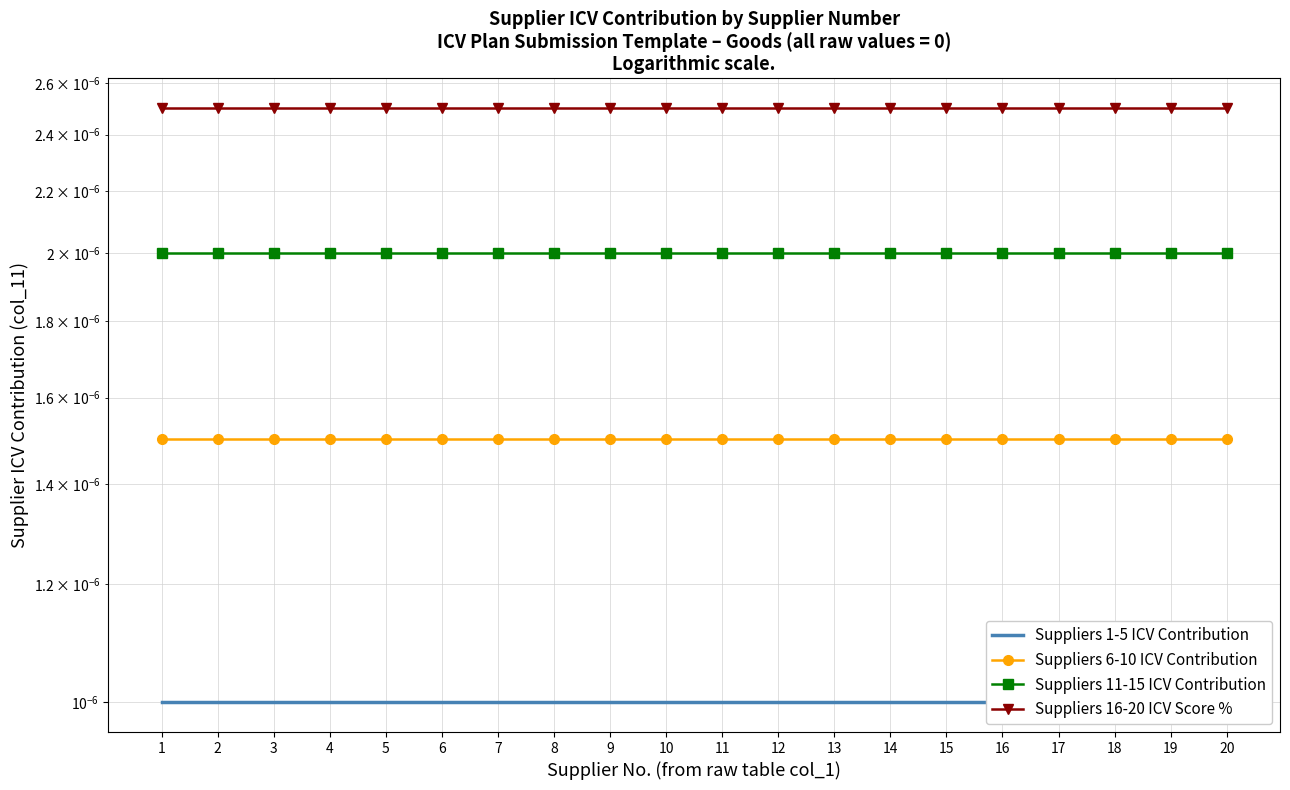

The value of Suppliers 16-20 ICV Score % at 6 is 0.0. True or false?

False